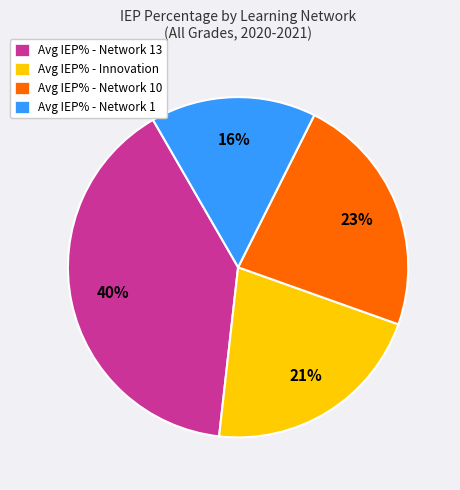

What is the ratio of the value at Avg IEP% - Network 13 to the value at Avg IEP% - Network 10?

1.7